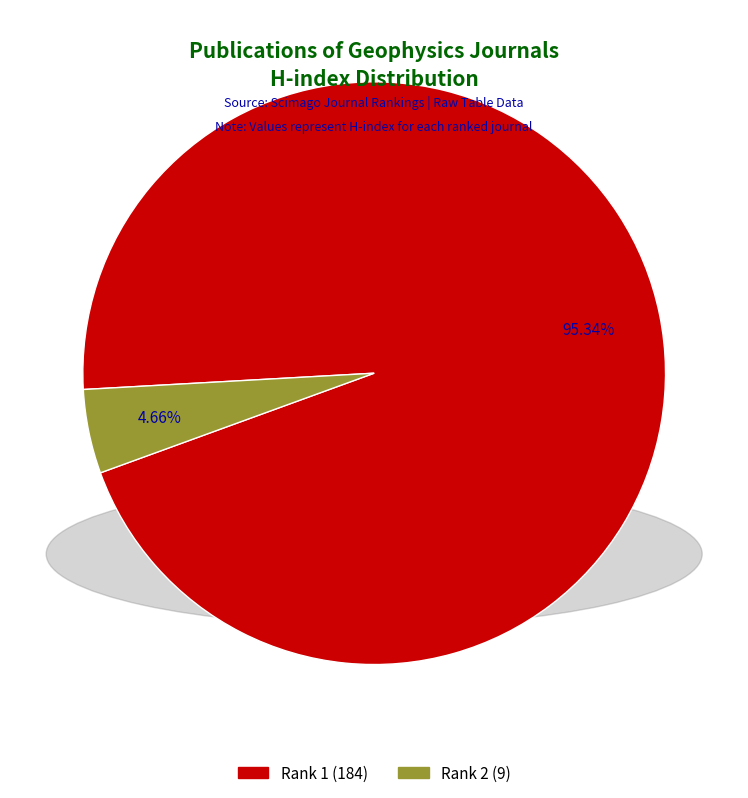

Is Rank 1 (184) the majority of the pie?

Yes